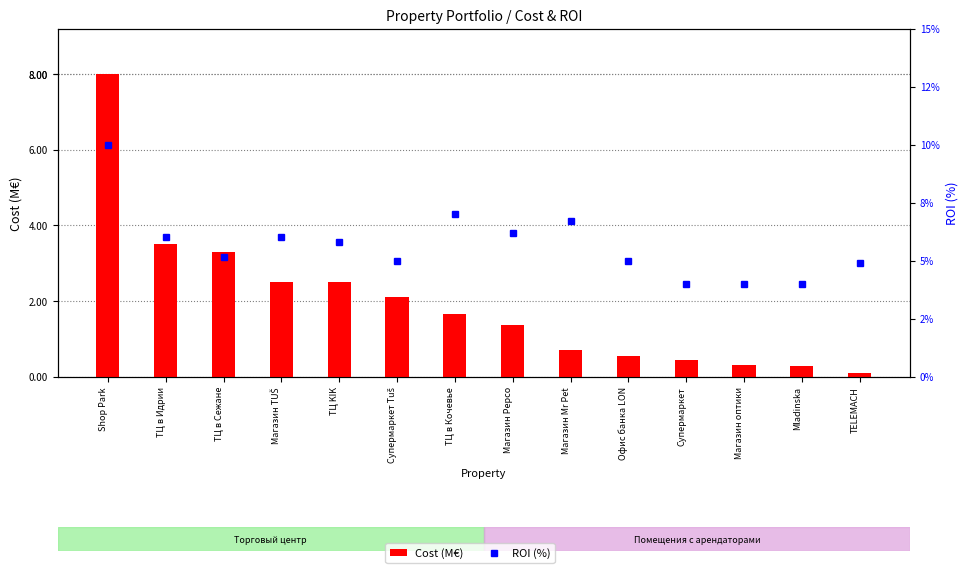

Which series changed the most between Магазин TUŠ and Mladinska?

Cost (M€)